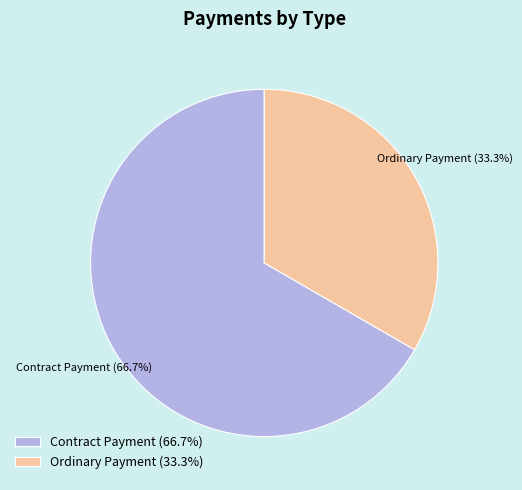

Which has a higher value, Ordinary Payment (33.3%) or Contract Payment (66.7%)?

Contract Payment (66.7%)